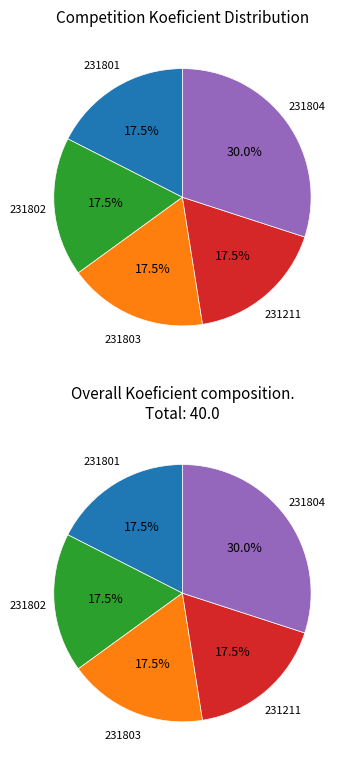

To the nearest percent, what portion does 231801 represent?

18%